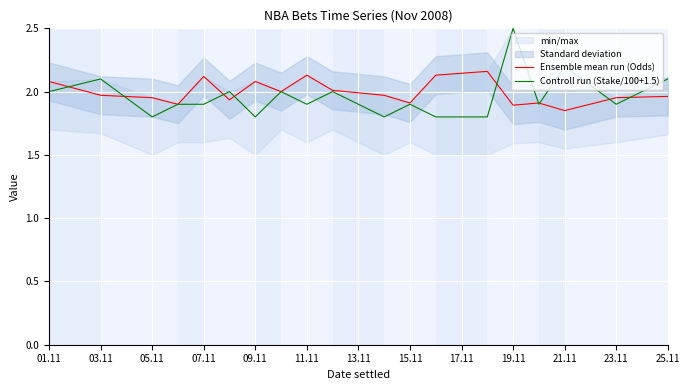

True or false: Ensemble mean run (Odds) has a value of 3.3 at 19.11.

False